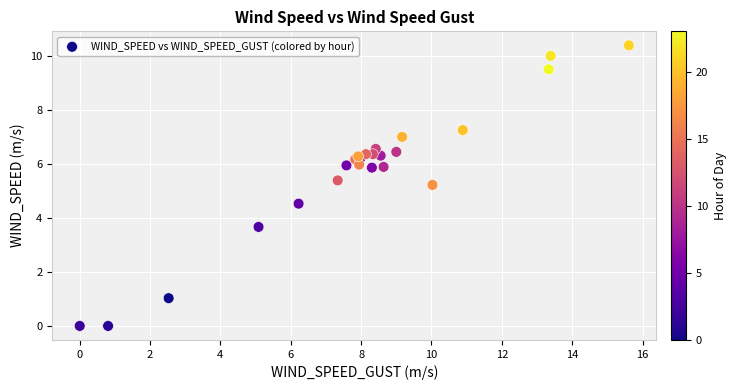

What Y value in the scatter plot is closest to 5?

5.2